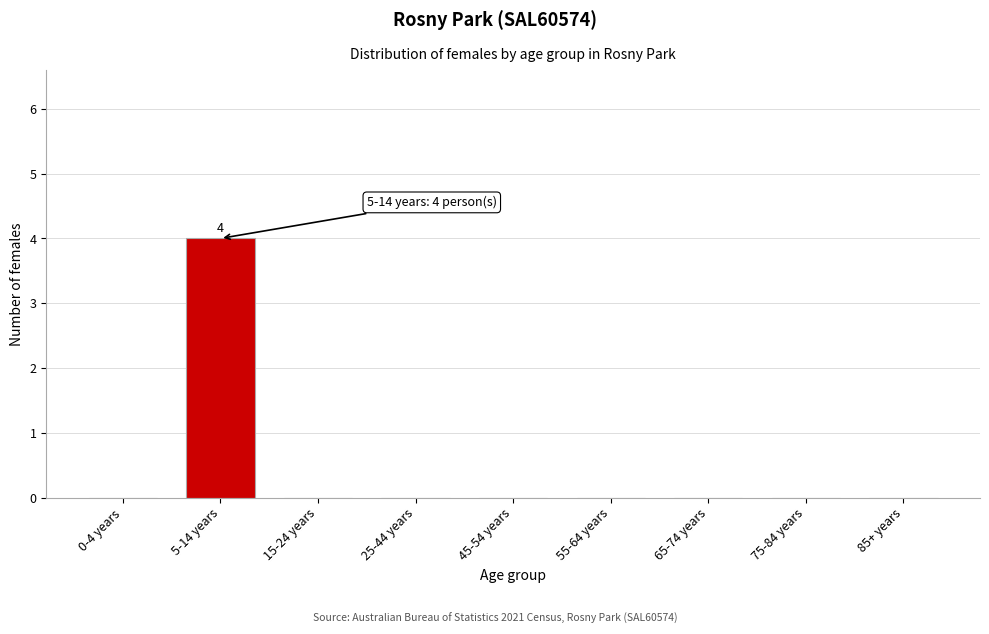

Reading left to right, what are all the values shown in this chart?

0-4 years=0	5-14 years=4	15-24 years=0	25-44 years=0	45-54 years=0	55-64 years=0	65-74 years=0	75-84 years=0	85+ years=0